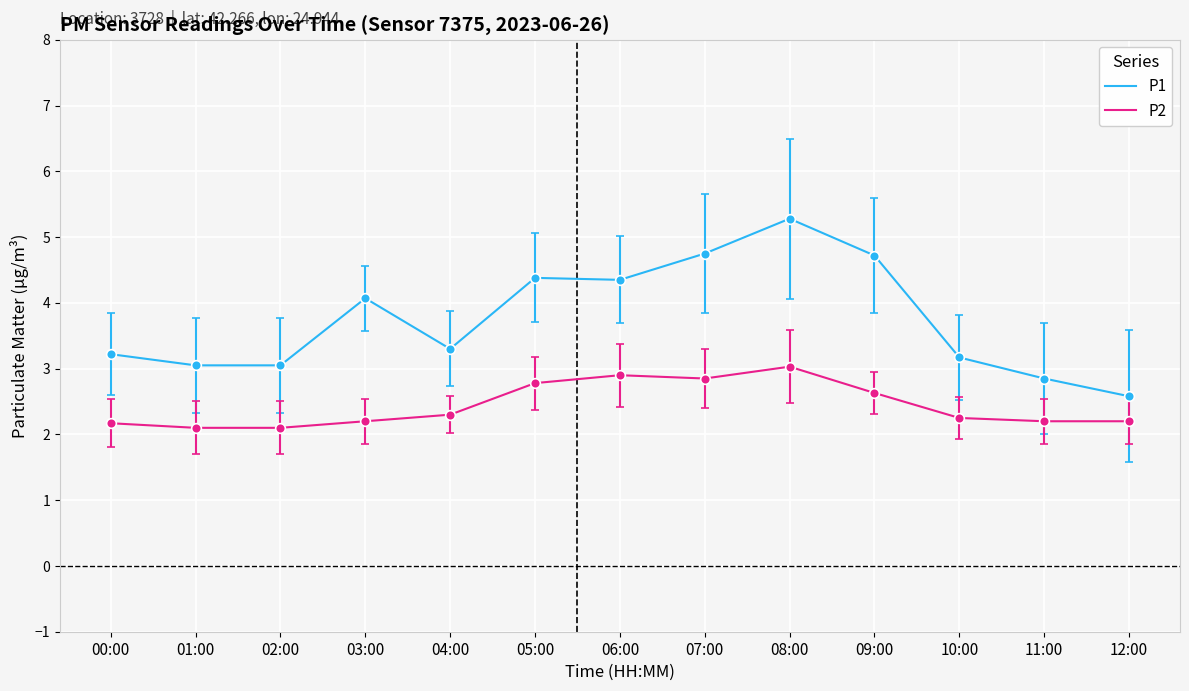

Which series has the largest range (max minus min)?

P1